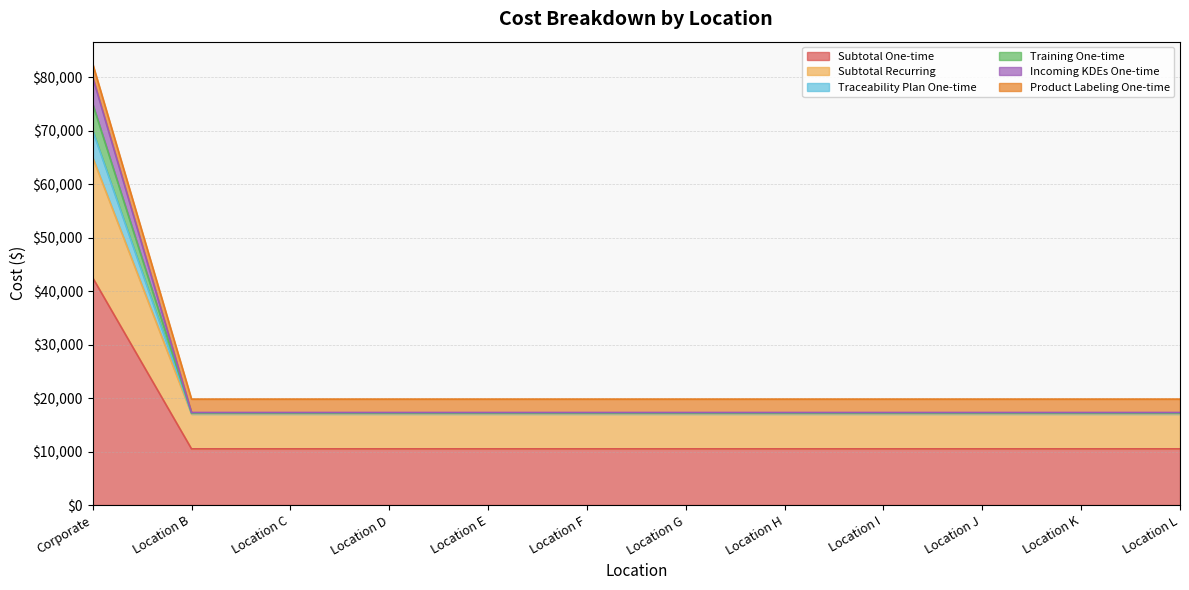

True or false: Subtotal Recurring and Incoming KDEs One-time cross at least once.

False